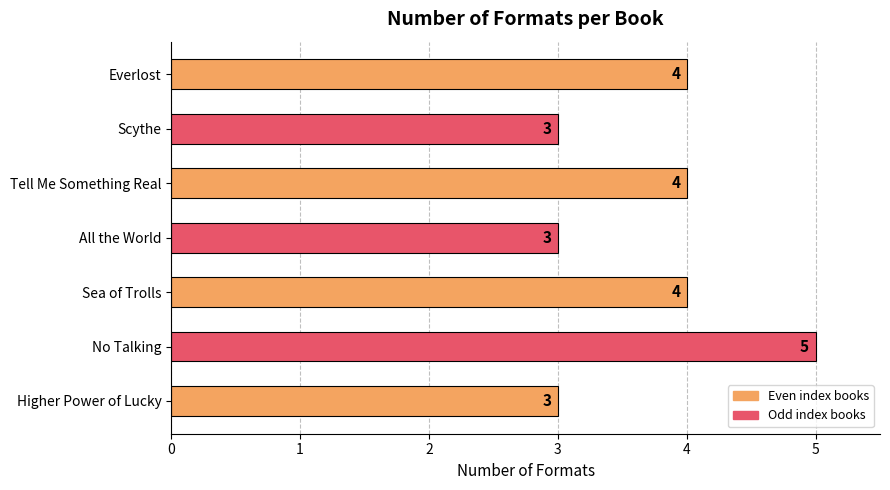

How many values are between 3 and 4?

6